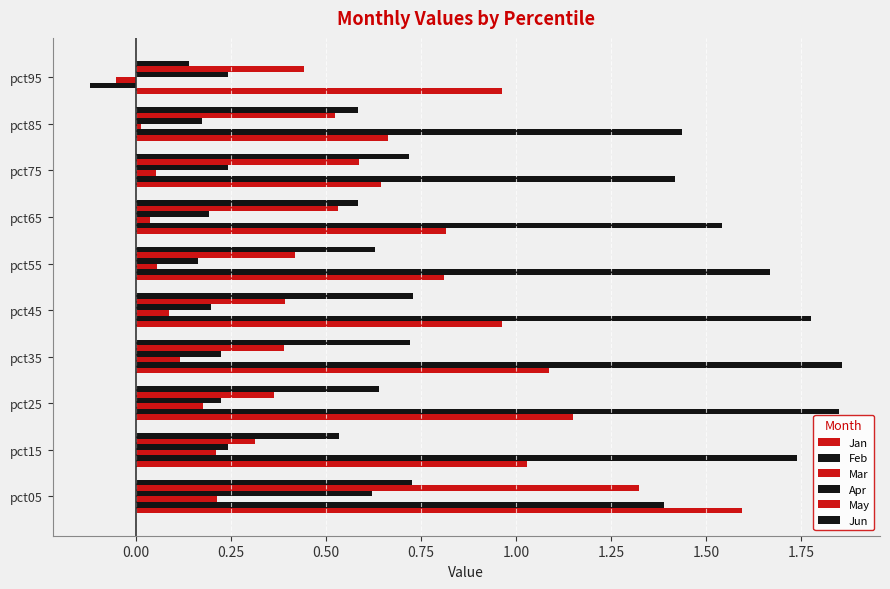

How many values in the Feb series exceed 1?

9